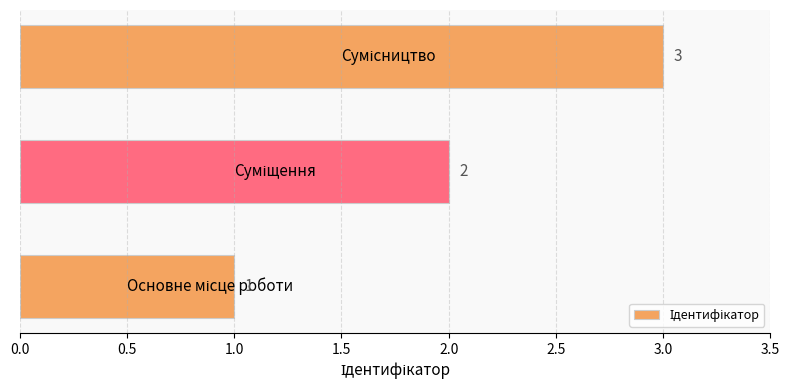

What is the smallest value displayed?

1